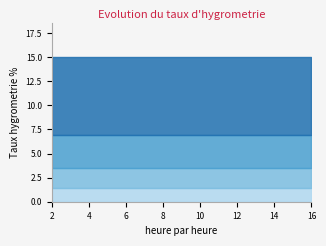

True or false: Quantile.0.95(R) and Quantile.0.25(R) cross at least once.

False